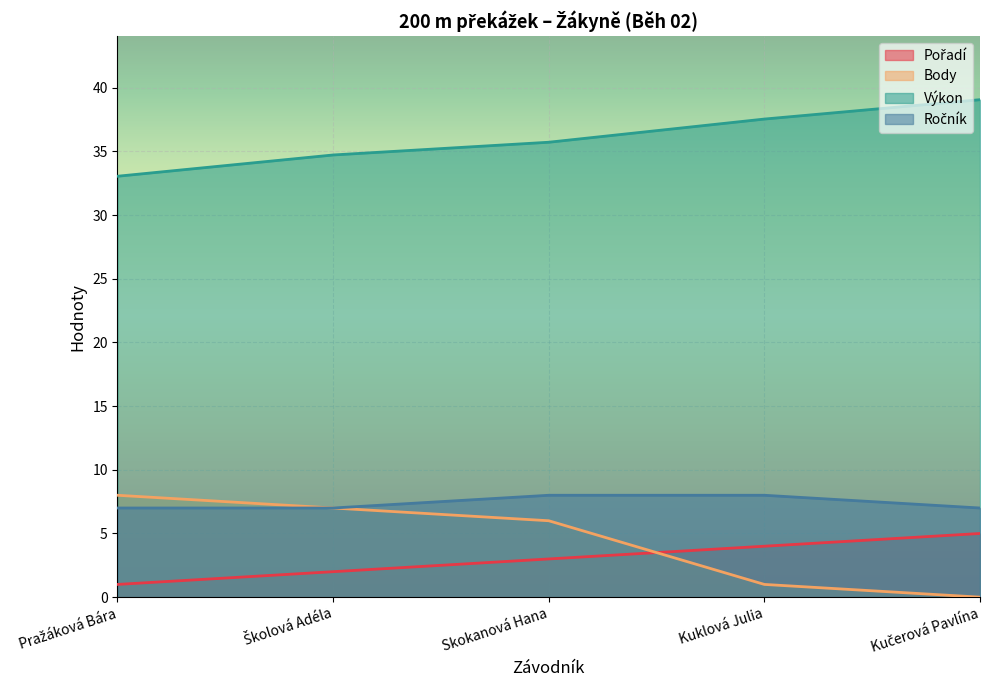

True or false: Pořadí has more than 0 interior local peaks.

False